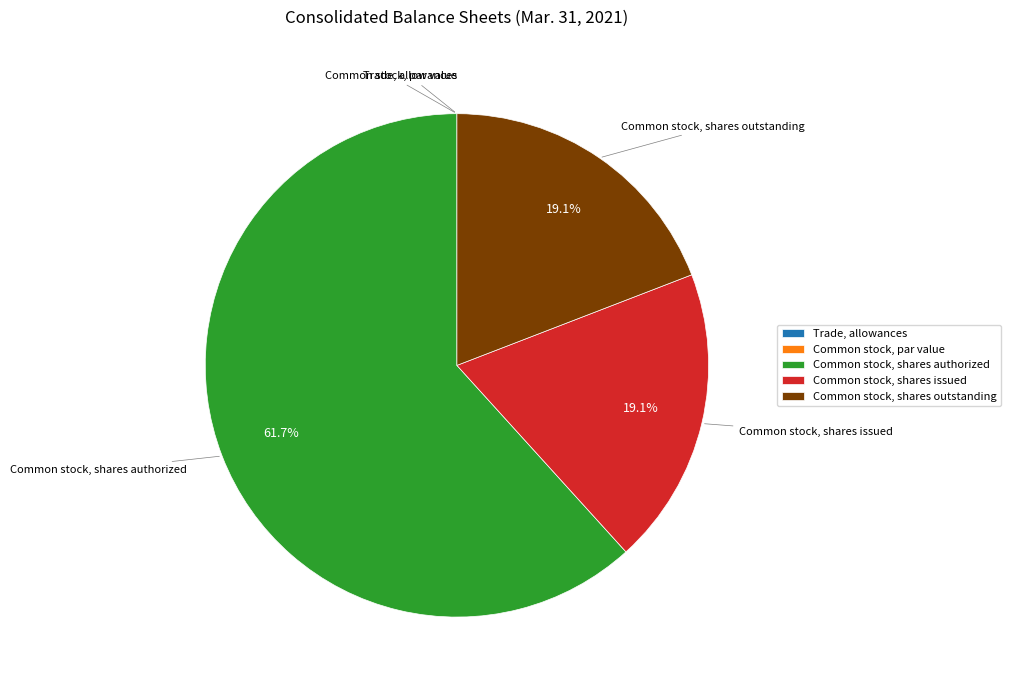

Does Common stock, shares authorized account for over 50% of the chart?

Yes